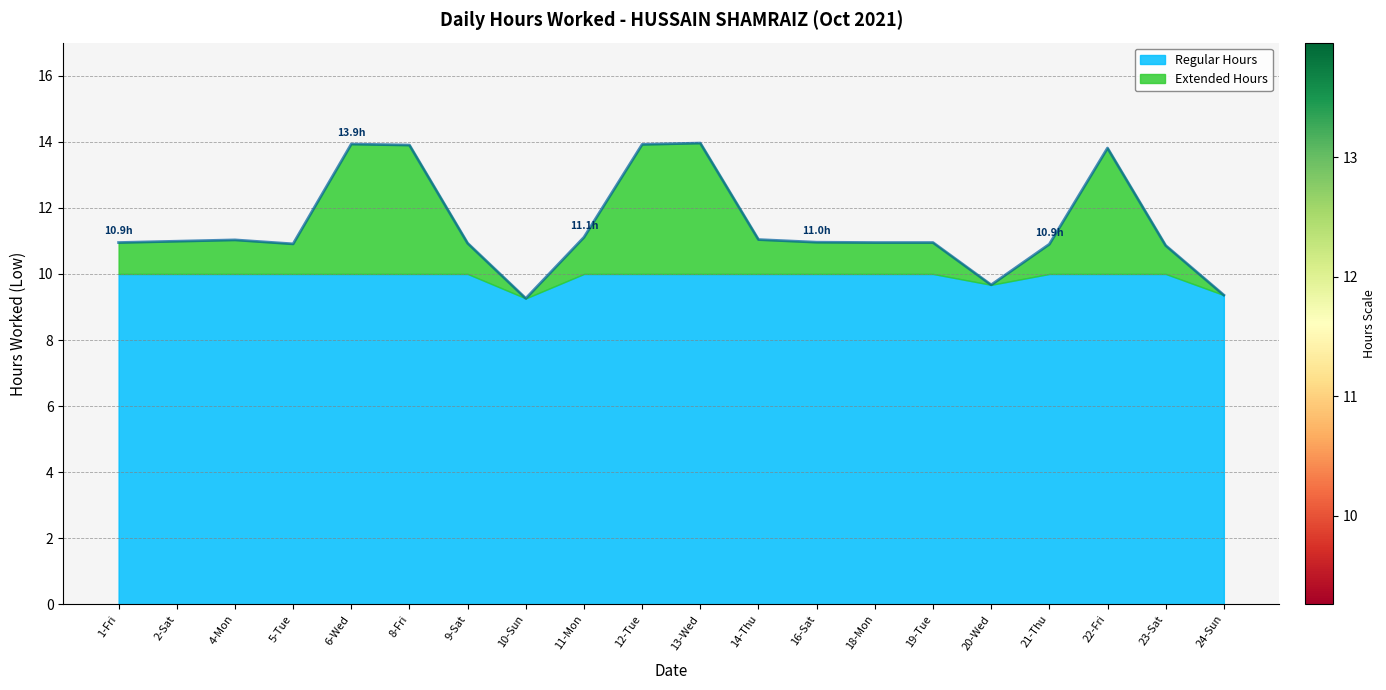

List the labels in order of value, smallest first.

10-Sun, 24-Sun, 20-Wed, 23-Sat, 21-Thu, 5-Tue, 9-Sat, 1-Fri, 18-Mon, 19-Tue, 16-Sat, 2-Sat, 4-Mon, 14-Thu, 11-Mon, 22-Fri, 8-Fri, 12-Tue, 6-Wed, 13-Wed